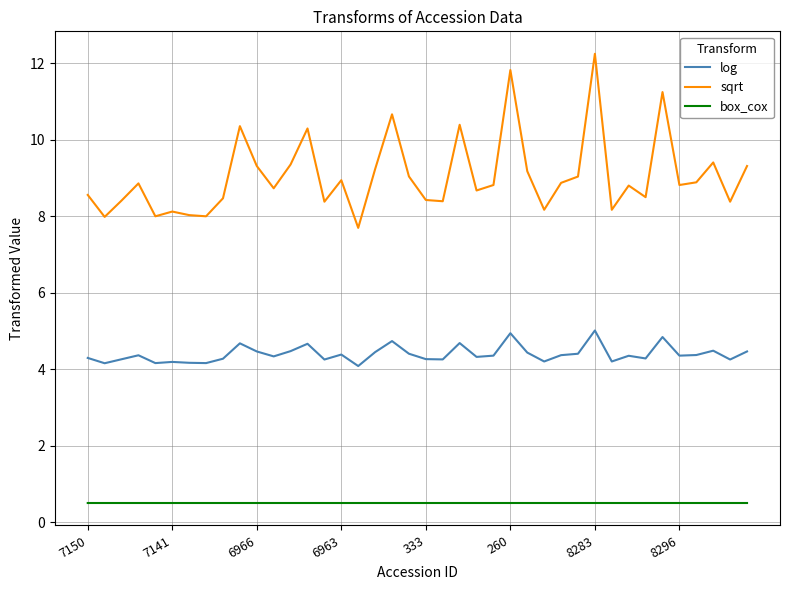

True or false: sqrt and log cross at least once.

False